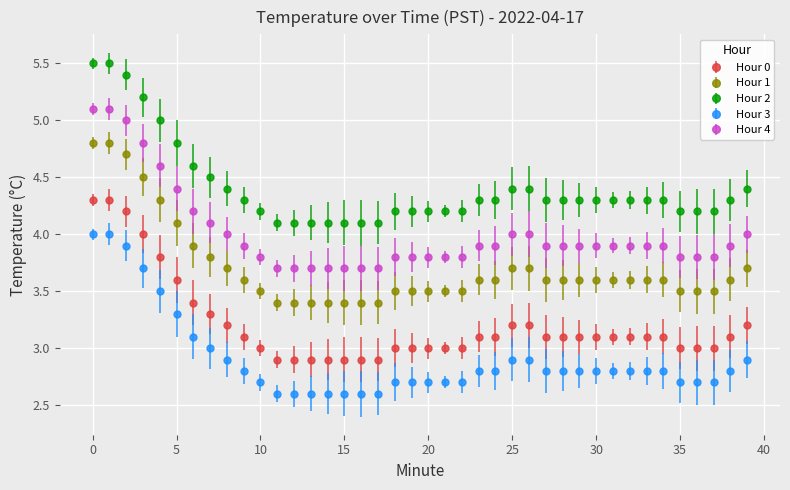

True or false: Hour 1 and Hour 2 cross at least once.

False